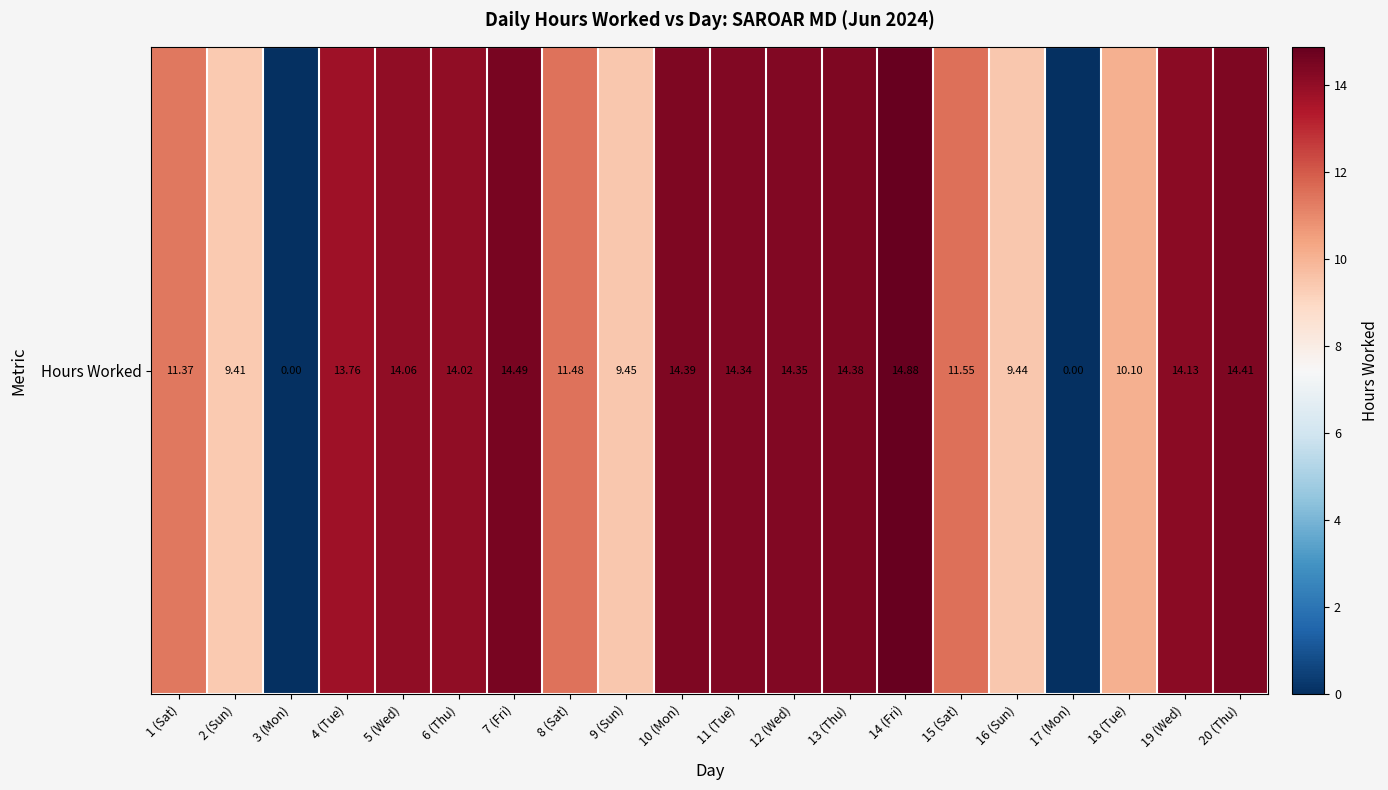

The chart shows a value of 14.1 at 19 (Wed). True or false?

True